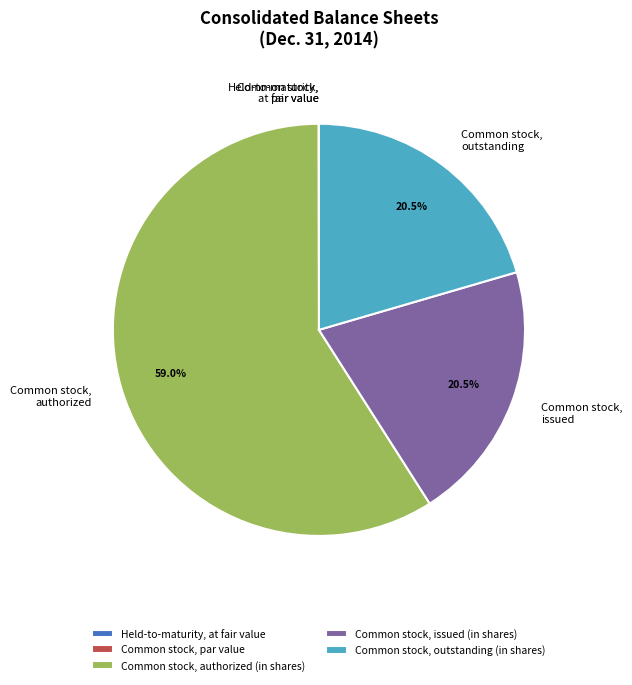

Approximately how many times larger is the value at Common stock, outstanding (in shares) compared to Common stock, issued (in shares)?

1.0